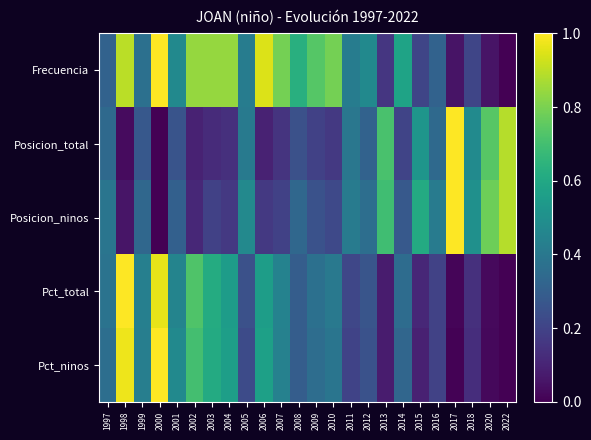

At how many categories does at least one series exceed 0?

24